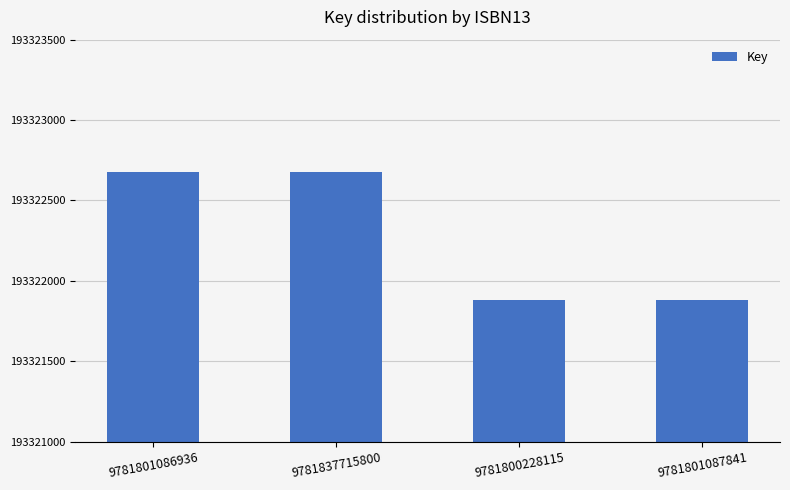

Reading left to right, transcribe all the data shown in this chart.

193322675	193322675	193321881	193321881